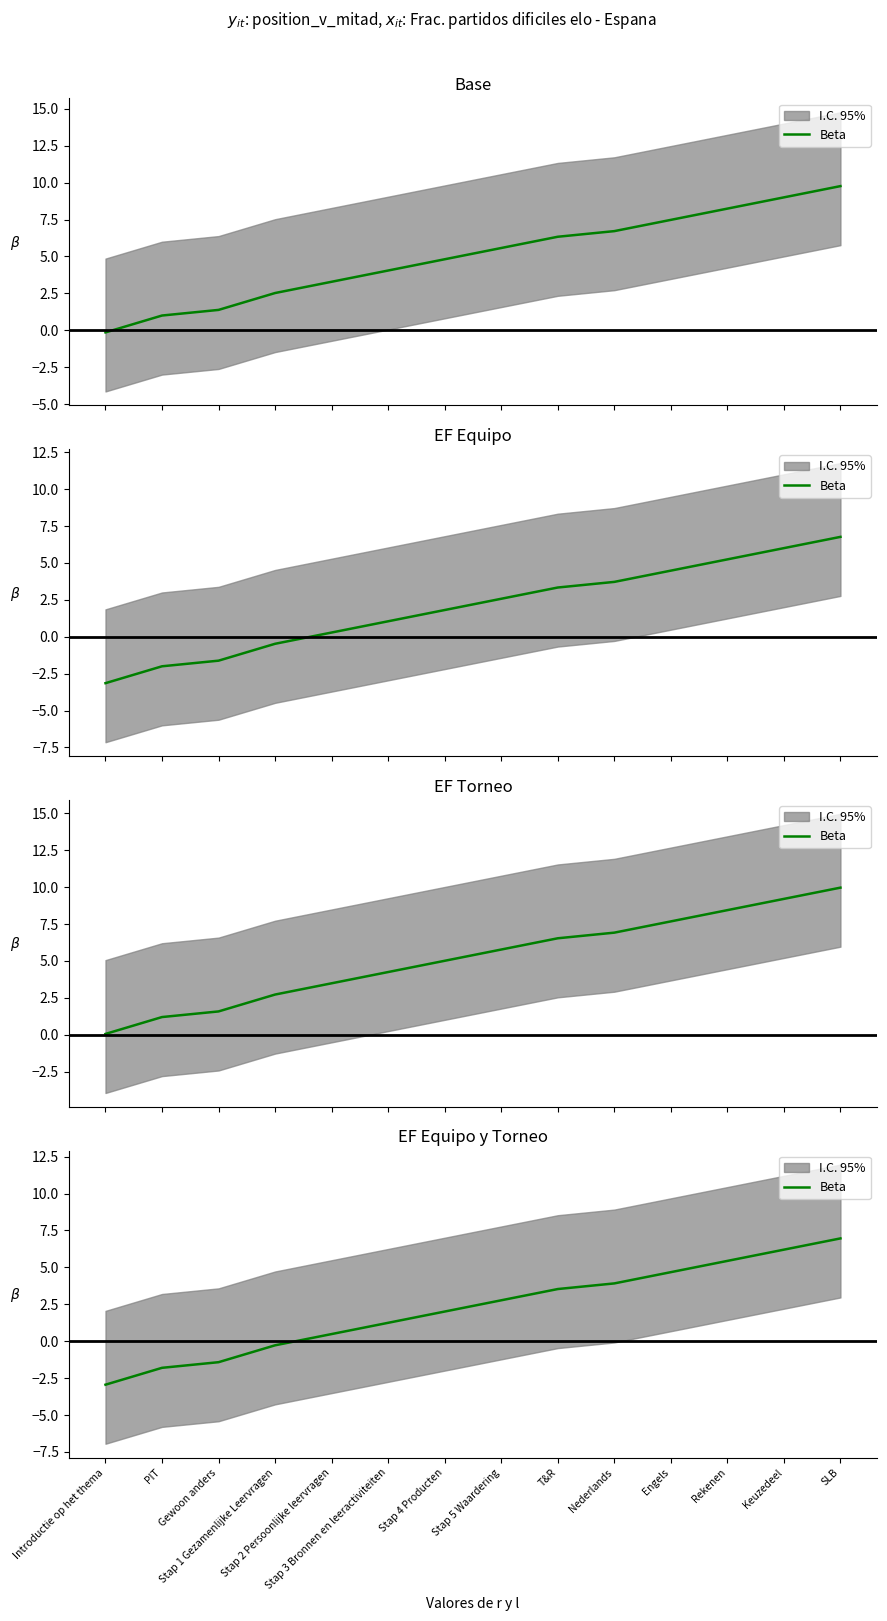

Is this an area chart (filled region under the line)?

No